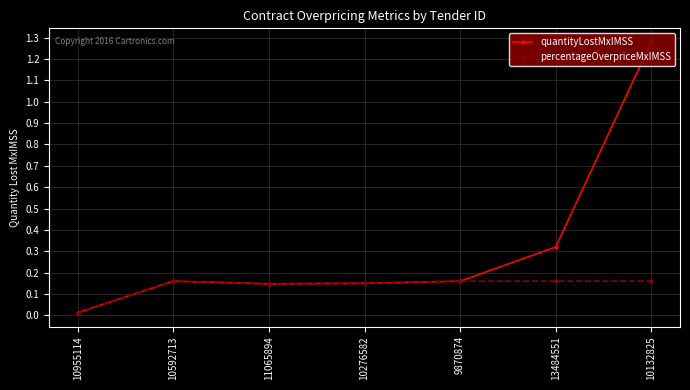

Is the value of quantityLostMxIMSS at 10132825 greater than the value of percentageOverpriceMxIMSS at 10592713?

Yes